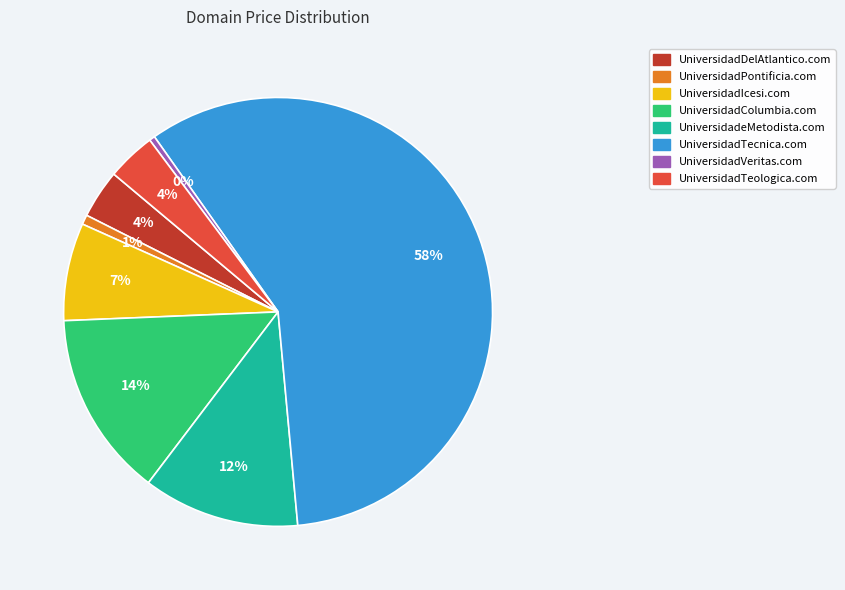

Do UniversidadeMetodista.com and UniversidadPontificia.com together represent more than half of the pie?

No